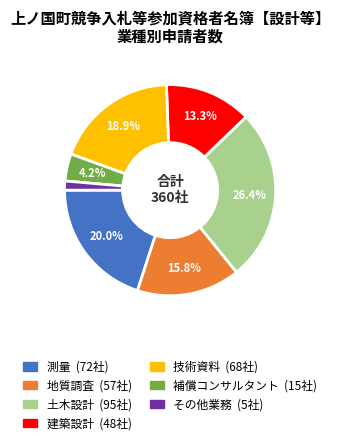

Rank the categories by value from highest to lowest.

土木設計, 測量, 技術資料, 地質調査, 建築設計, 補償コンサルタント, その他業務